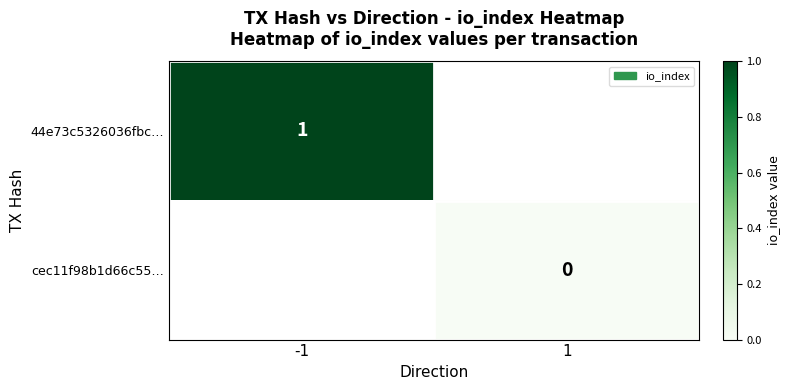

At which category does the chart reach its peak across all series?

-1